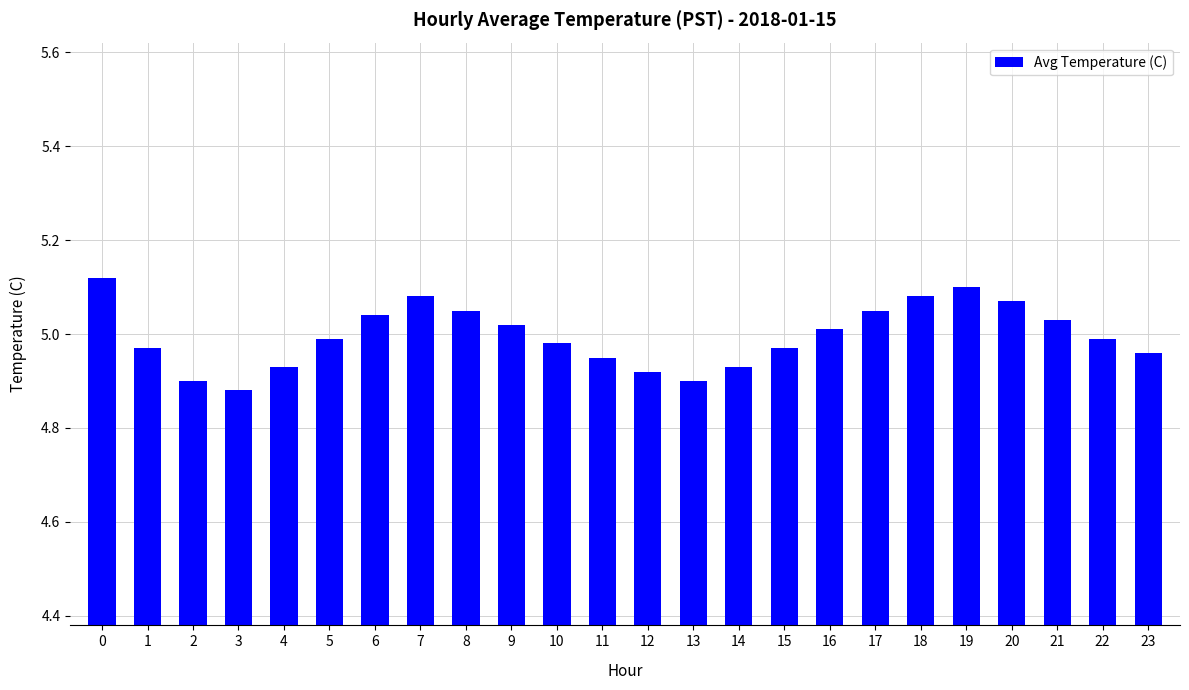

The value at 6 is 5.0. True or false?

True